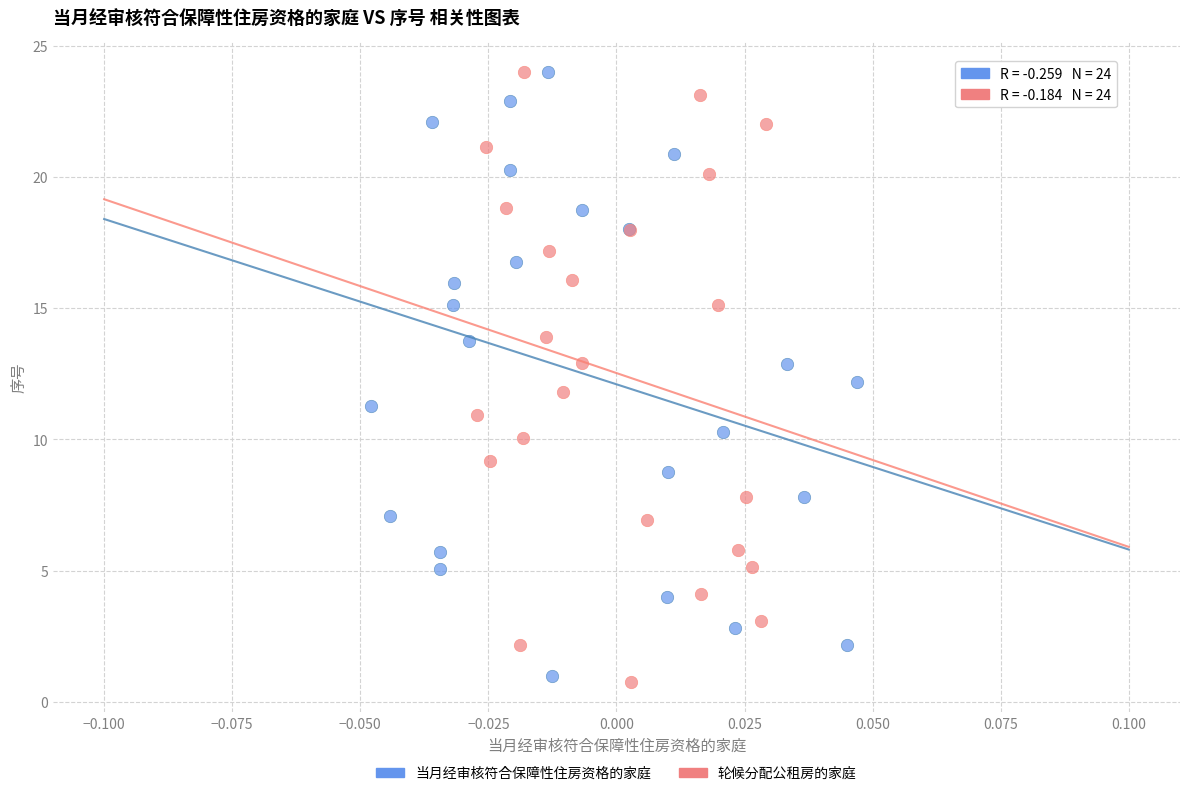

Which series has the widest spread of Y values?

轮候分配公租房的家庭